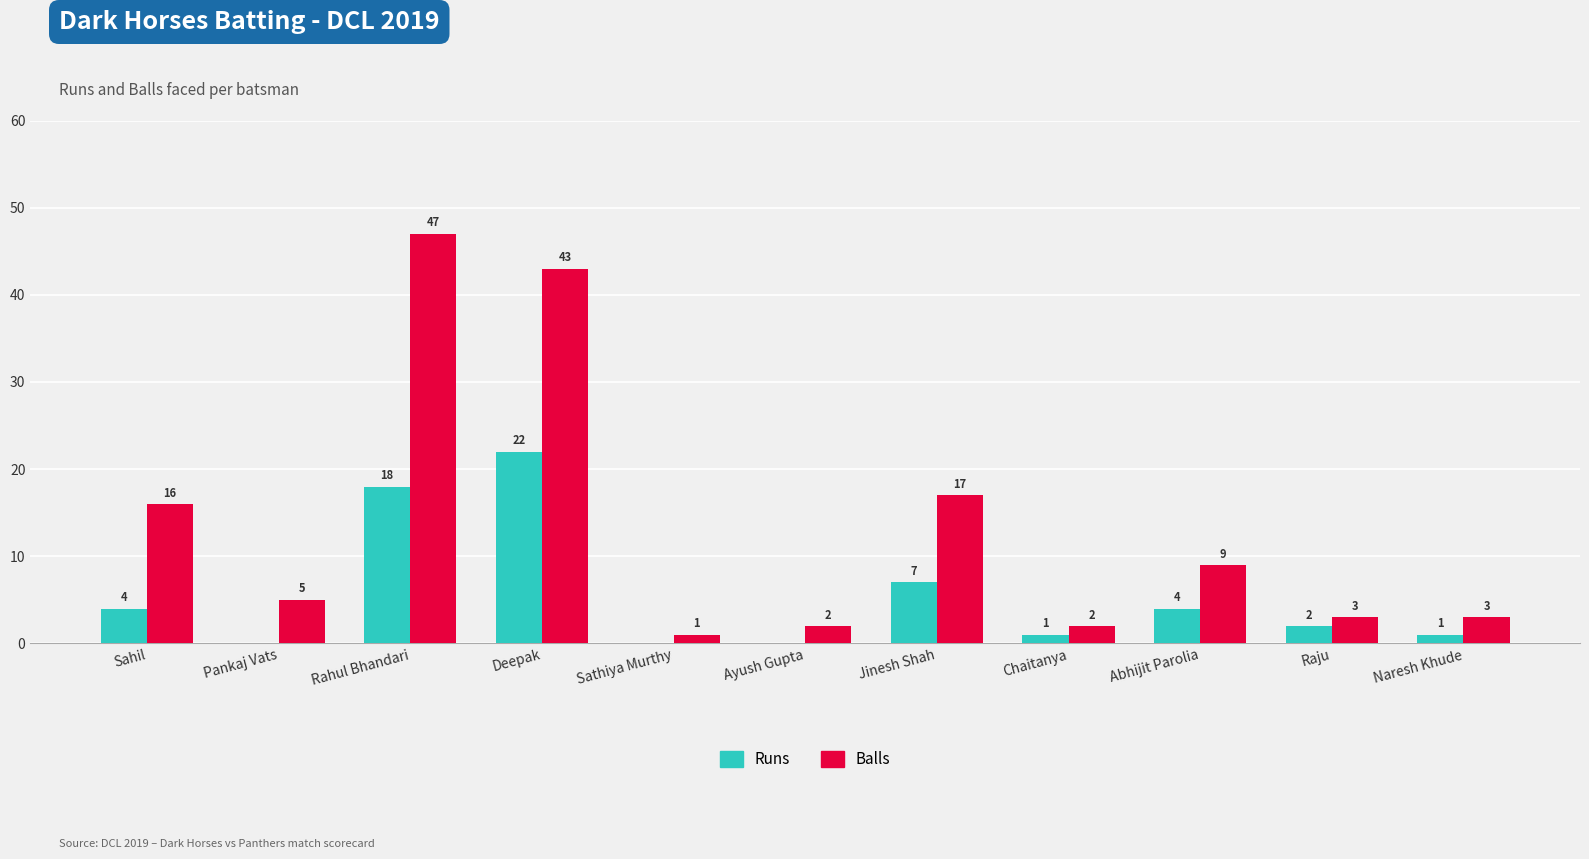

Between Deepak and Raju, which series saw the biggest shift?

Balls